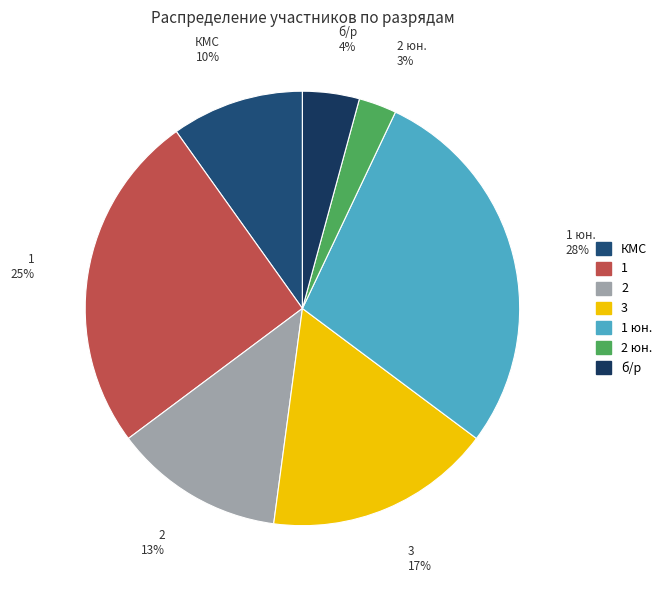

Which slice is the largest?

1 юн.